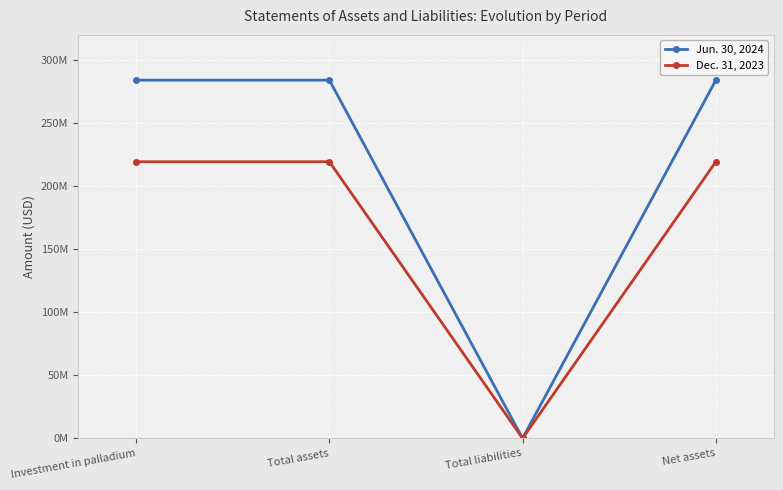

Rank the series at Total liabilities from lowest to highest value.

Dec. 31, 2023, Jun. 30, 2024